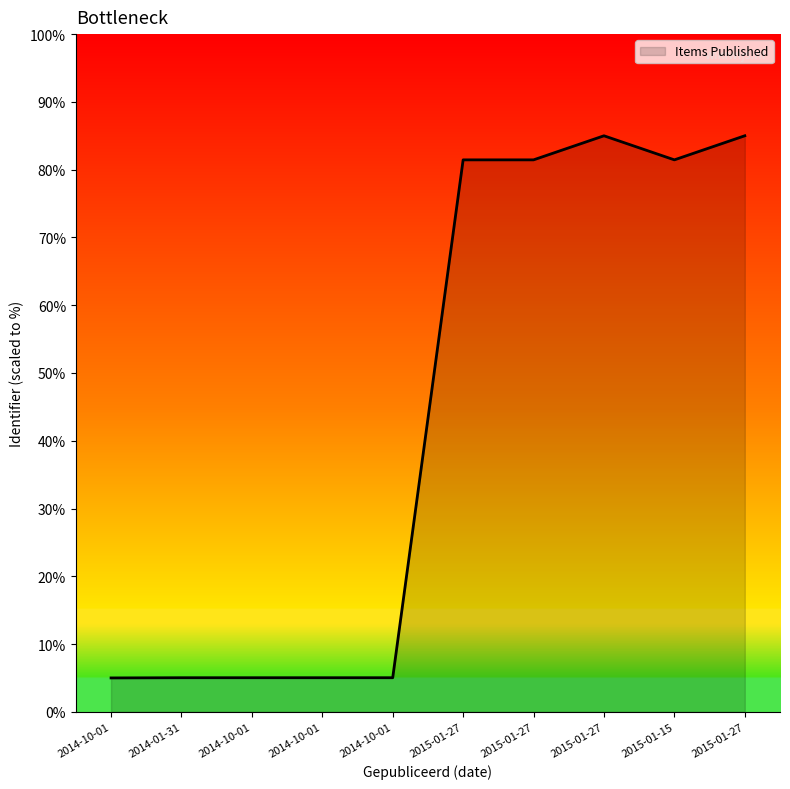

How many points are lower than both their immediate neighbors (excluding endpoints)?

1